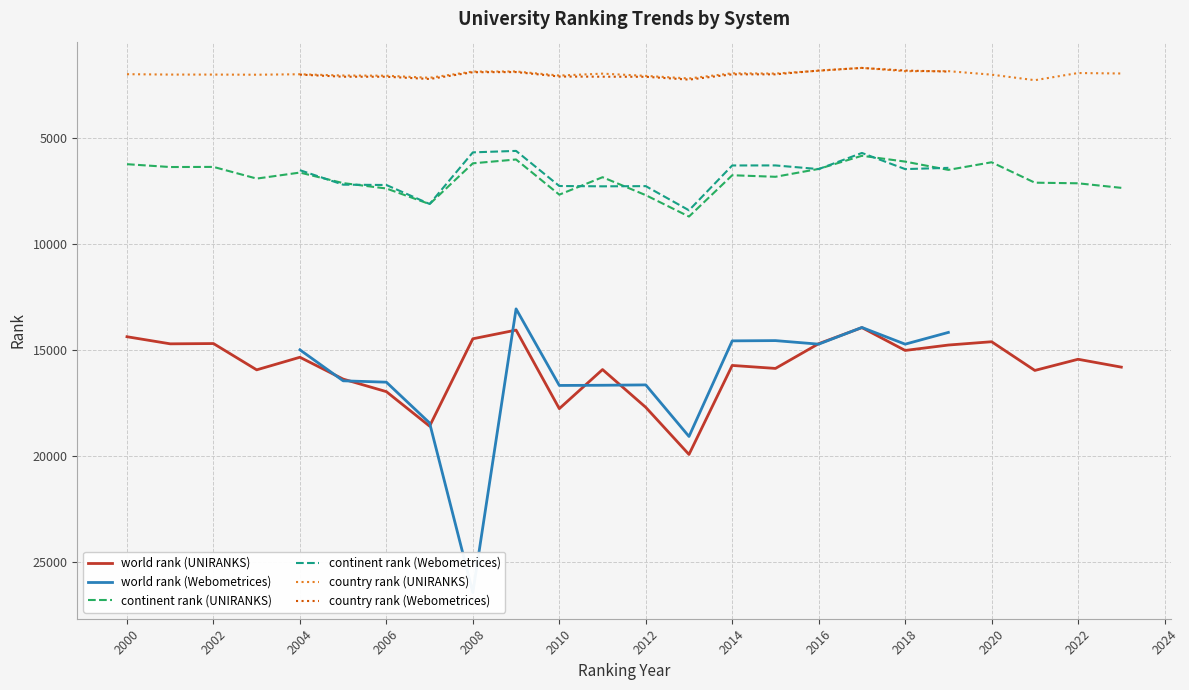

Is the value of world rank (UNIRANKS) at 2016 greater than the value of continent rank (UNIRANKS) at 2018?

Yes